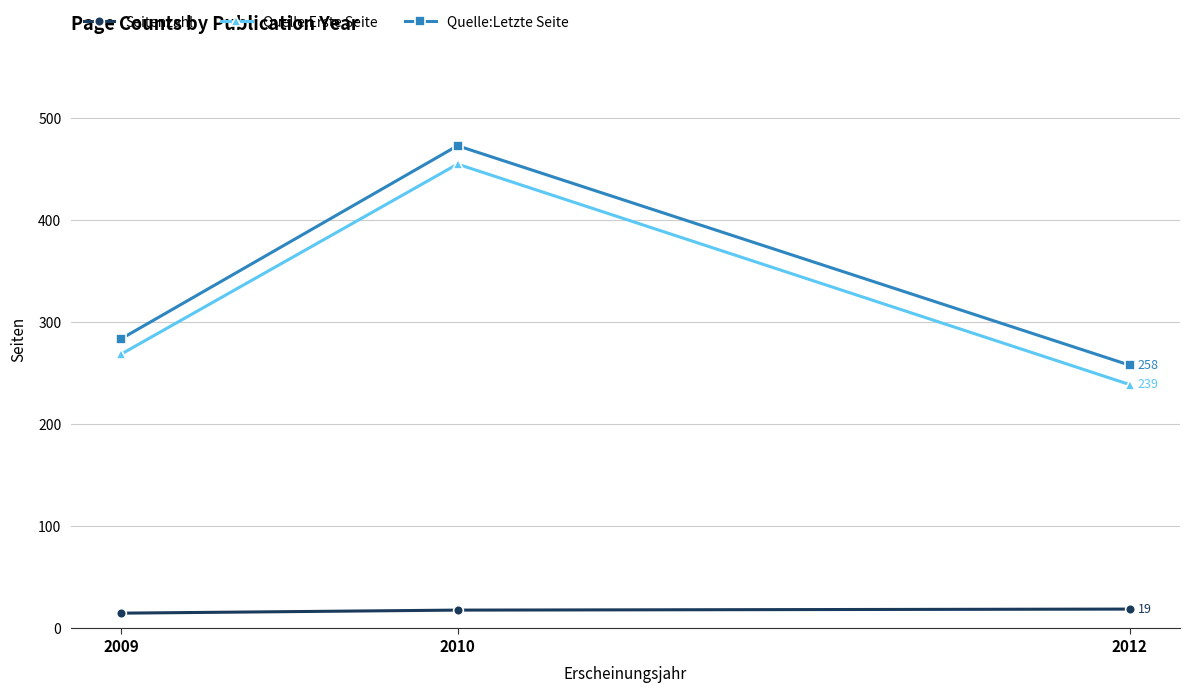

At how many categories does at least one series exceed 200?

3